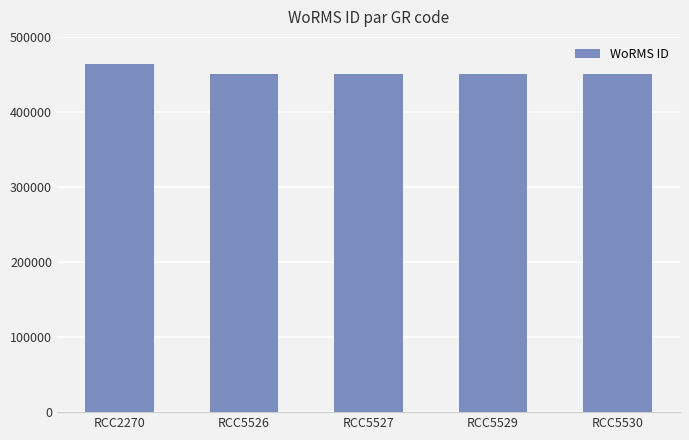

Is it true that the value at RCC5530 is 450612?

True